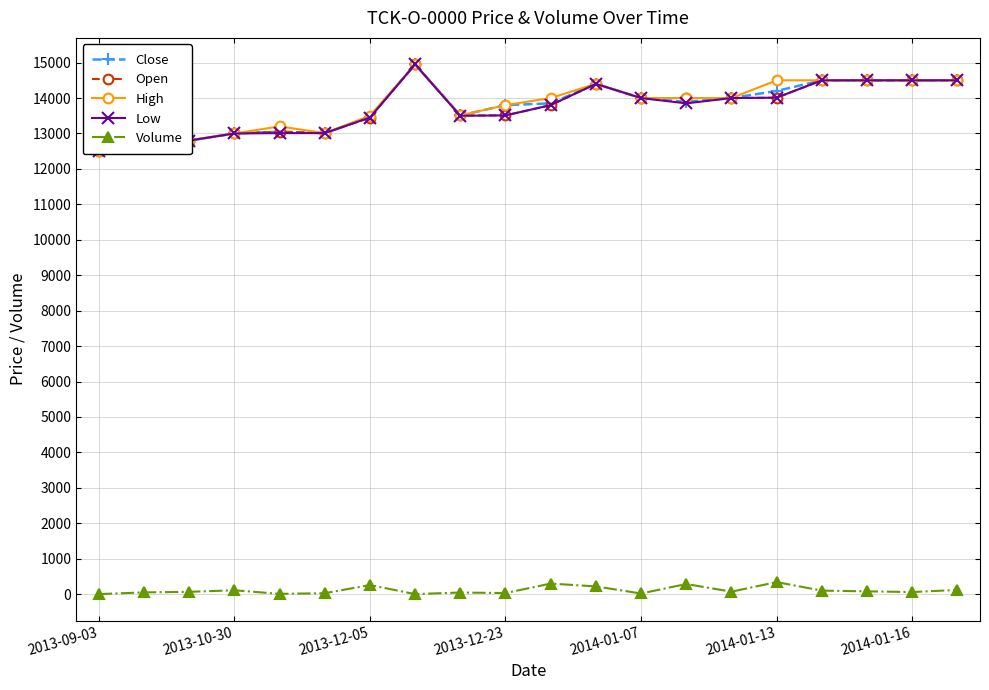

What is the maximum value shown in the chart?

14950